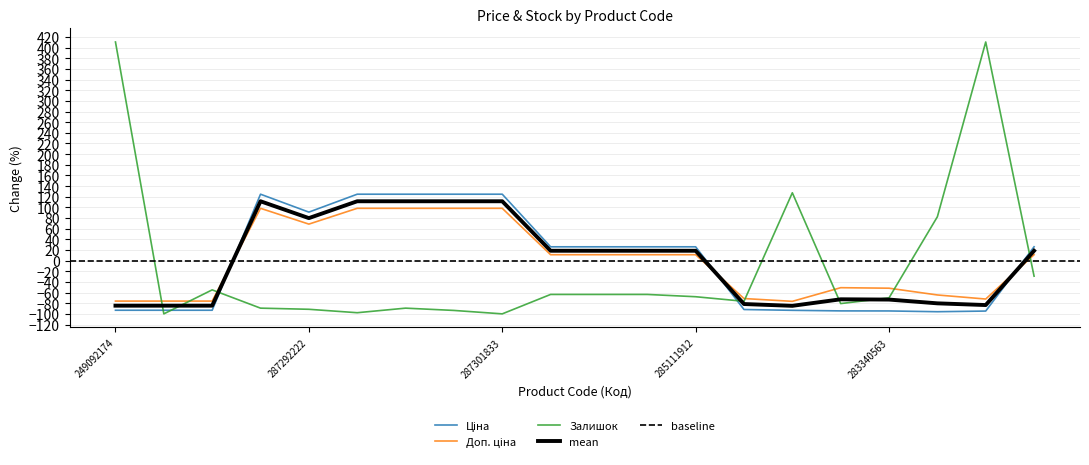

Which series has the largest total across all categories?

Доп. ціна